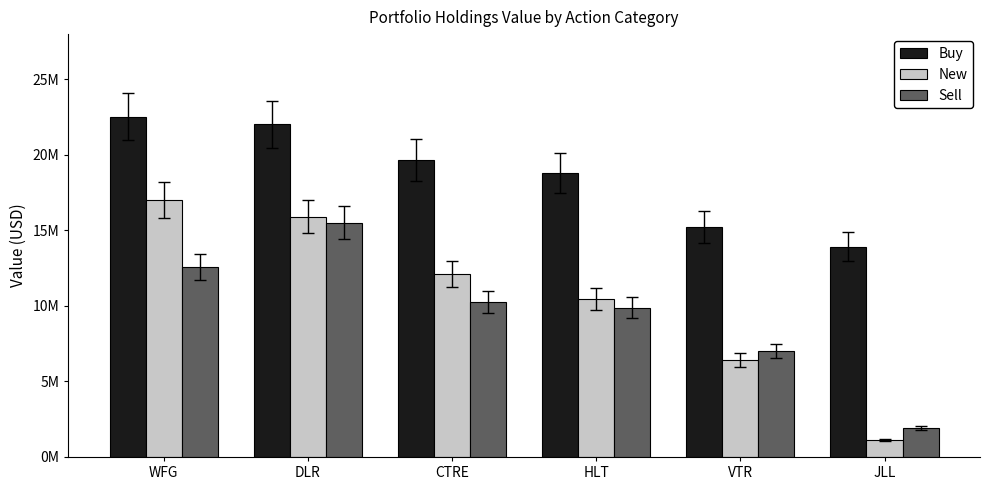

What is the difference between the highest and lowest values at VTR?

8811000